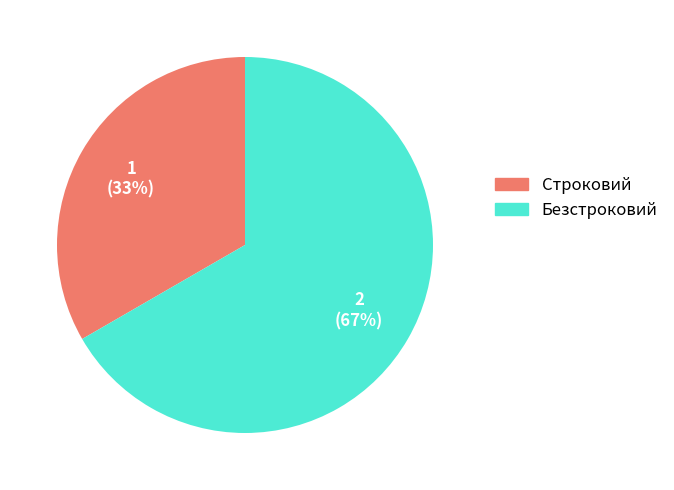

To the nearest percent, what is the average slice percentage?

50%